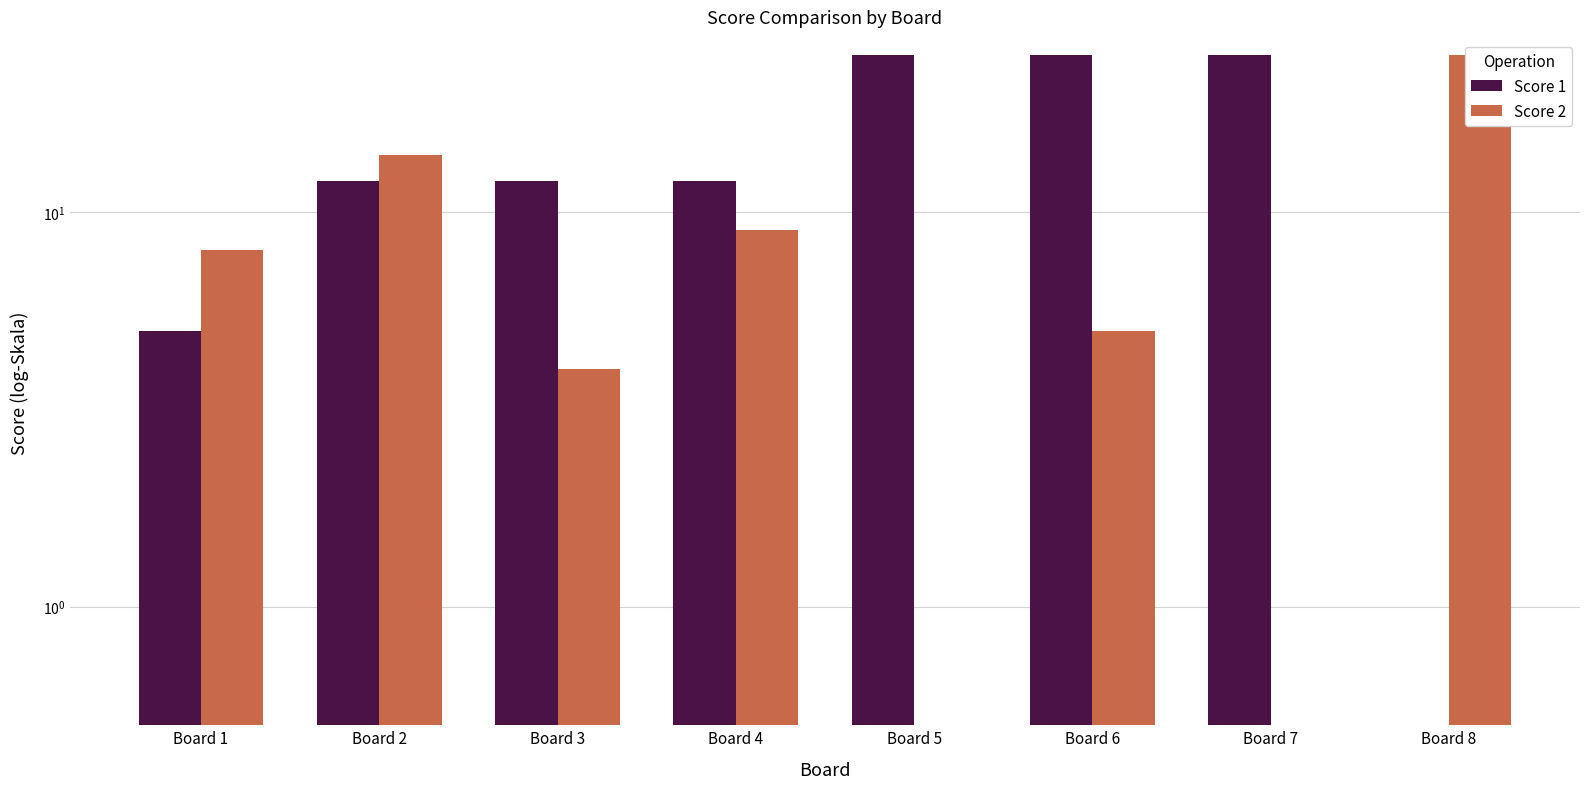

What is the sum of all Score 2 values?

65